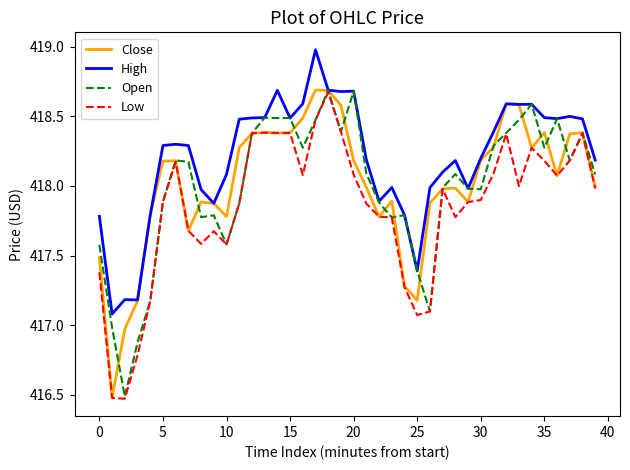

What is the highest value of the High series?

419.0